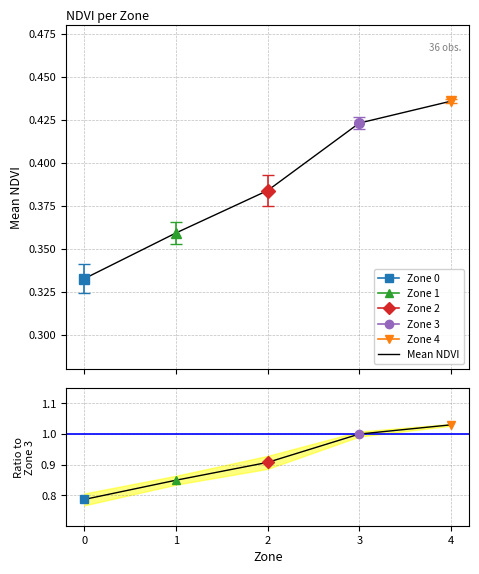

The Mean NDVI series shows 0.4 at 3. True or false?

True